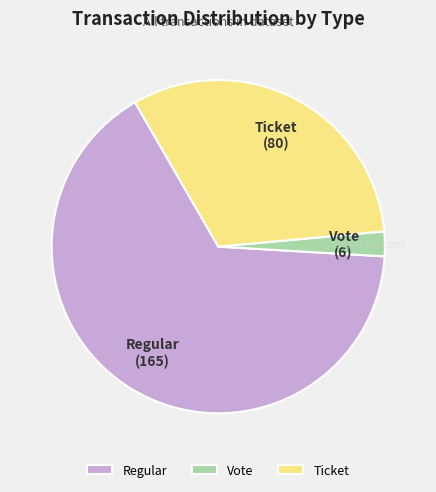

How many segments does this pie chart have?

3